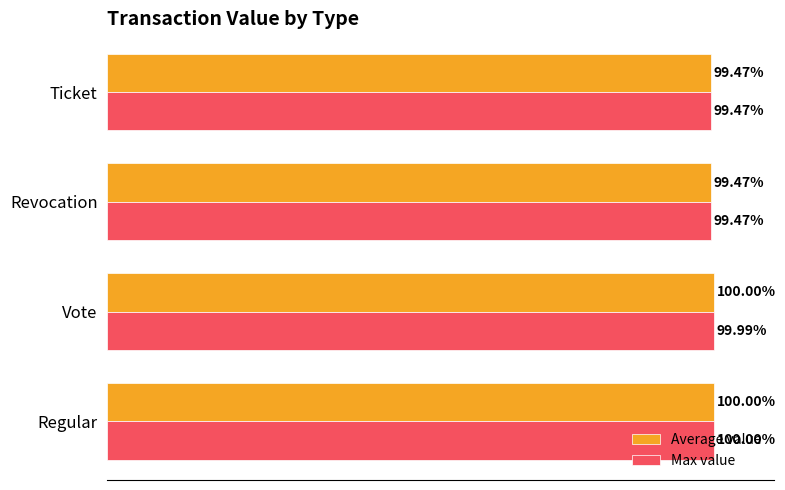

Is the value of Max value at Ticket greater than the value of Average value at Regular?

No